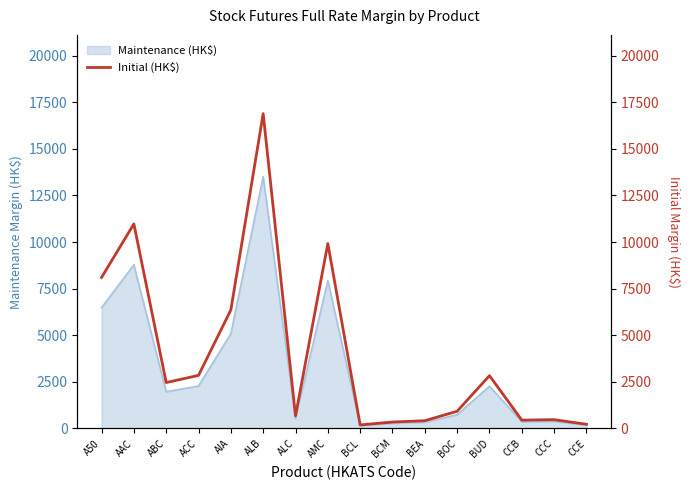

List the labels in order of value, largest first.

ALB, AAC, AMC, A50, AIA, ACC, BUD, ABC, BOC, ALC, CCC, CCB, BEA, BCM, CCE, BCL